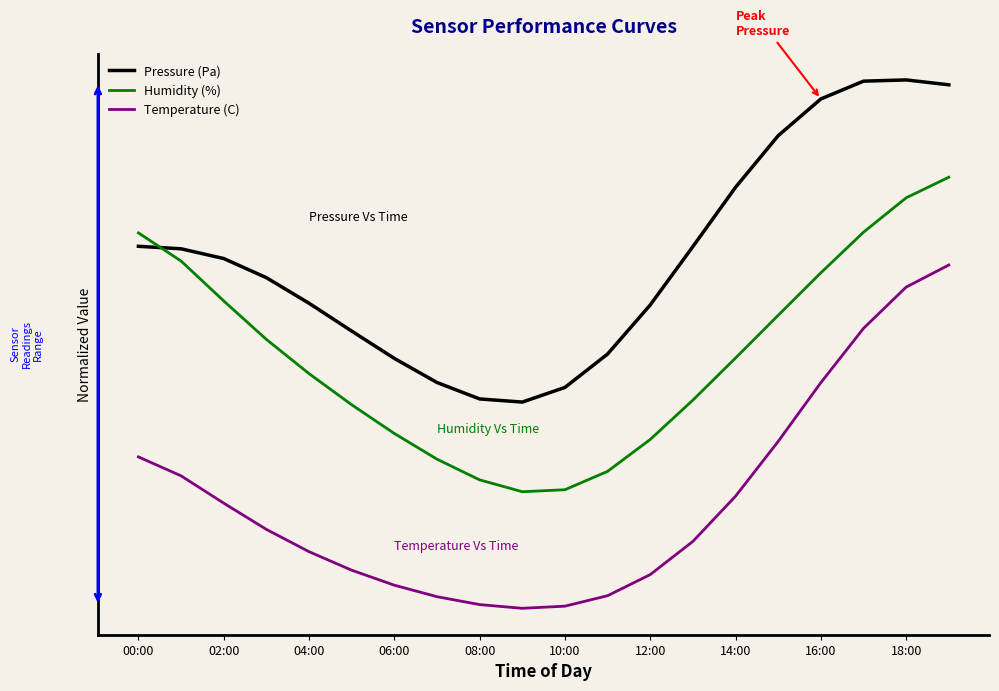

Does the chart have visible grid lines?

No